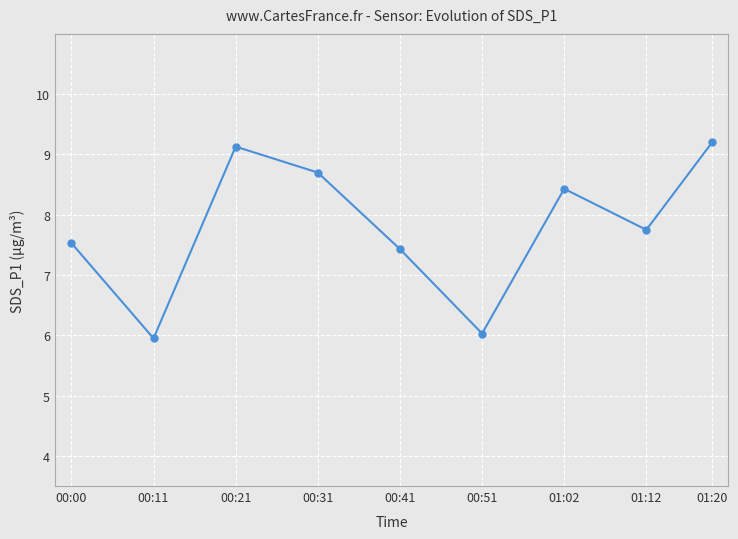

Where does the data first go above 7?

00:00